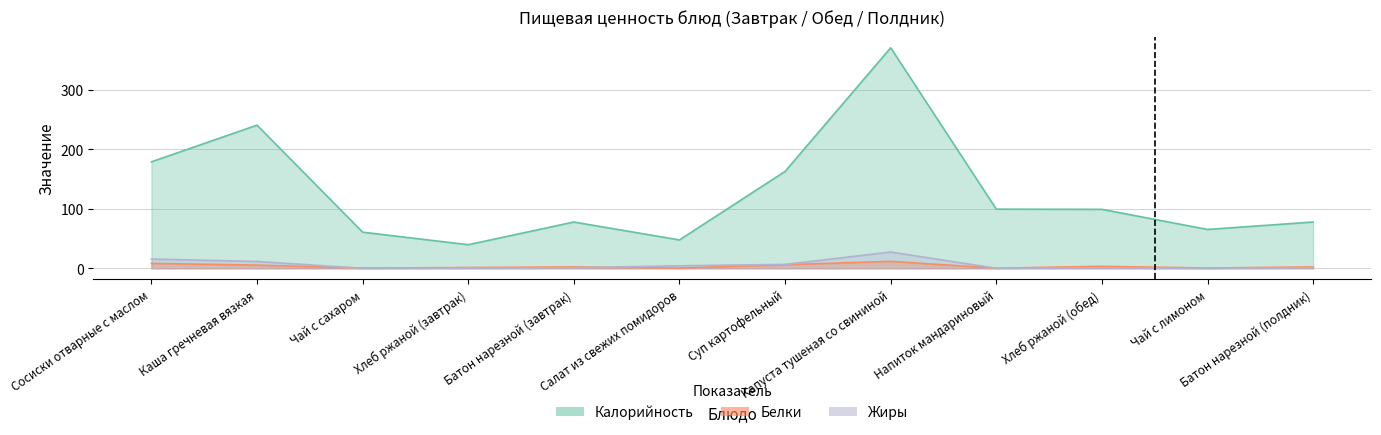

The Калорийность series shows 34.8 at Батон нарезной (завтрак). True or false?

False